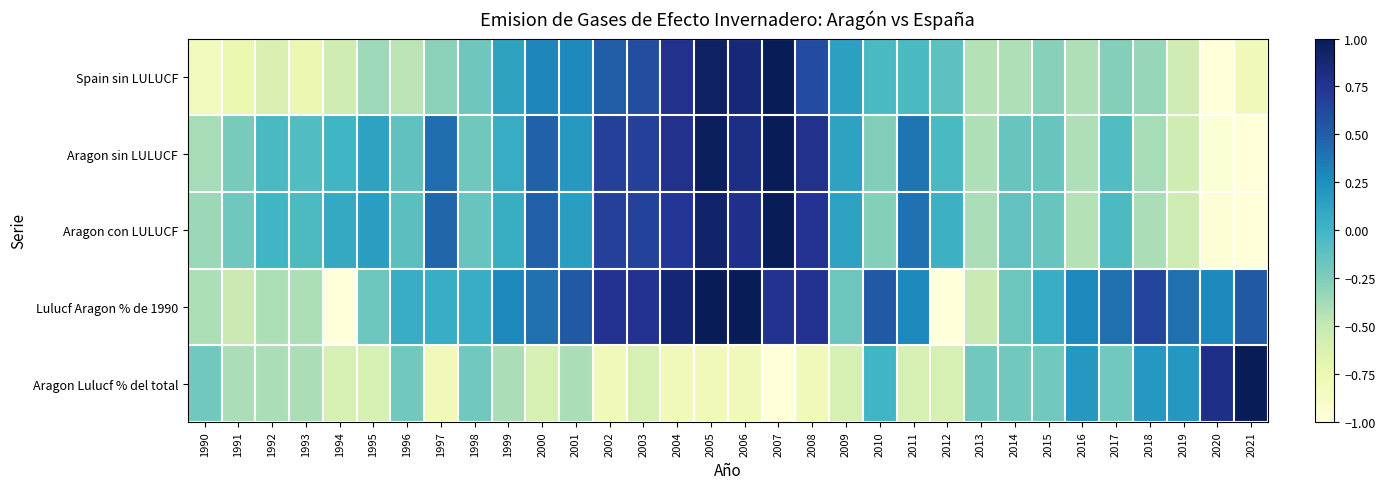

Reading left to right, list all the values displayed in this chart.

Spain sin LULUCF: 1990=-0.8	1991=-0.7	1992=-0.6	1993=-0.7	1994=-0.5	1995=-0.4	1996=-0.5	1997=-0.3	1998=-0.2	1999=0.1	2000=0.3	2001=0.3	2002=0.5	2003=0.6	2004=0.8	2005=1.0	2006=0.9	2007=1.0	2008=0.6	2009=0.1	2010=-0.0	2011=-0.0	2012=-0.1	2013=-0.4	2014=-0.4	2015=-0.3	2016=-0.4	2017=-0.3	2018=-0.3	2019=-0.6	2020=-1.0	2021=-0.8
Aragon sin LULUCF: 1990=-0.4	1991=-0.2	1992=-0.0	1993=-0.1	1994=0.0	1995=0.1	1996=-0.1	1997=0.4	1998=-0.2	1999=0.1	2000=0.5	2001=0.2	2002=0.7	2003=0.7	2004=0.8	2005=1.0	2006=0.8	2007=1.0	2008=0.8	2009=0.1	2010=-0.3	2011=0.4	2012=-0.0	2013=-0.4	2014=-0.2	2015=-0.2	2016=-0.4	2017=-0.1	2018=-0.4	2019=-0.5	2020=-1.0	2021=-1.0
Aragon con LULUCF: 1990=-0.4	1991=-0.2	1992=0.0	1993=-0.1	1994=0.1	1995=0.2	1996=-0.1	1997=0.5	1998=-0.2	1999=0.1	2000=0.5	2001=0.2	2002=0.7	2003=0.6	2004=0.7	2005=0.9	2006=0.8	2007=1.0	2008=0.8	2009=0.1	2010=-0.3	2011=0.4	2012=0.0	2013=-0.4	2014=-0.1	2015=-0.2	2016=-0.4	2017=-0.1	2018=-0.4	2019=-0.5	2020=-1.0	2021=-1.0
Lulucf Aragon % de 1990: 1990=-0.4	1991=-0.5	1992=-0.4	1993=-0.4	1994=-1.0	1995=-0.2	1996=0.1	1997=0.1	1998=0.1	1999=0.3	2000=0.4	2001=0.5	2002=0.8	2003=0.8	2004=0.9	2005=1.0	2006=1.0	2007=0.8	2008=0.8	2009=-0.2	2010=0.5	2011=0.3	2012=-1.0	2013=-0.5	2014=-0.2	2015=0.1	2016=0.3	2017=0.4	2018=0.6	2019=0.4	2020=0.3	2021=0.5
Aragon Lulucf % del total: 1990=-0.2	1991=-0.4	1992=-0.4	1993=-0.4	1994=-0.6	1995=-0.6	1996=-0.2	1997=-0.8	1998=-0.2	1999=-0.4	2000=-0.6	2001=-0.4	2002=-0.8	2003=-0.6	2004=-0.8	2005=-0.8	2006=-0.8	2007=-1.0	2008=-0.8	2009=-0.6	2010=0.0	2011=-0.6	2012=-0.6	2013=-0.2	2014=-0.2	2015=-0.2	2016=0.2	2017=-0.2	2018=0.2	2019=0.2	2020=0.8	2021=1.0